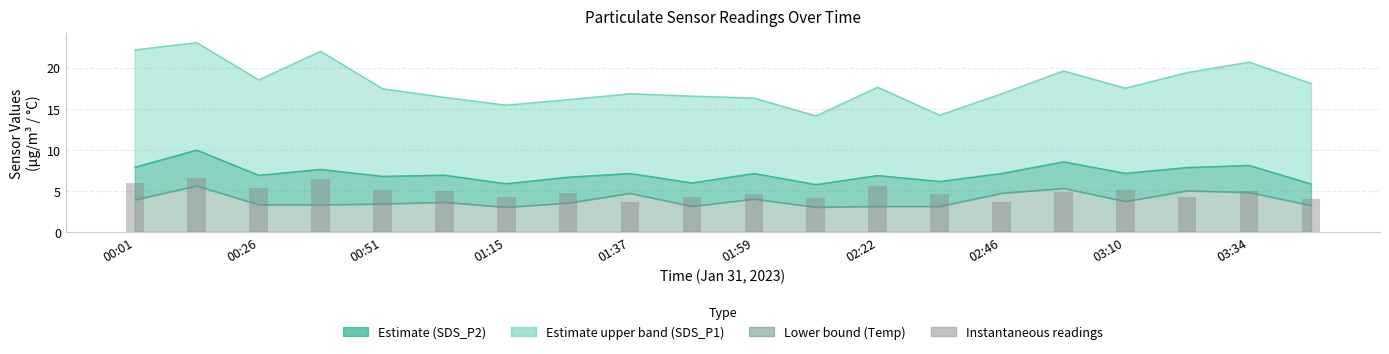

What is the value of the 17th bar from the left?

5.1